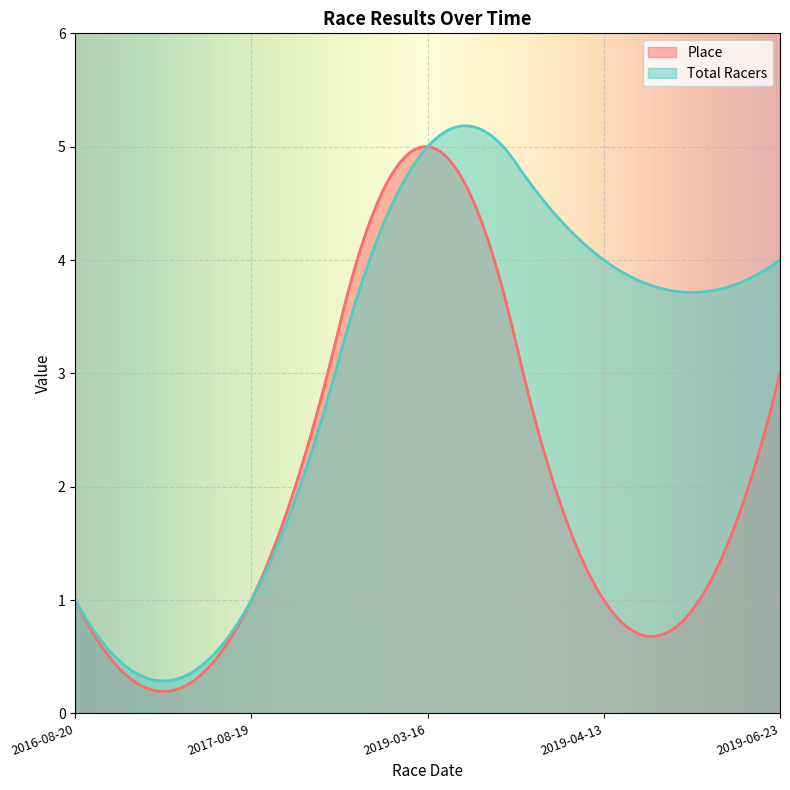

The Total Racers series shows 3 at 2019-03-16. True or false?

False